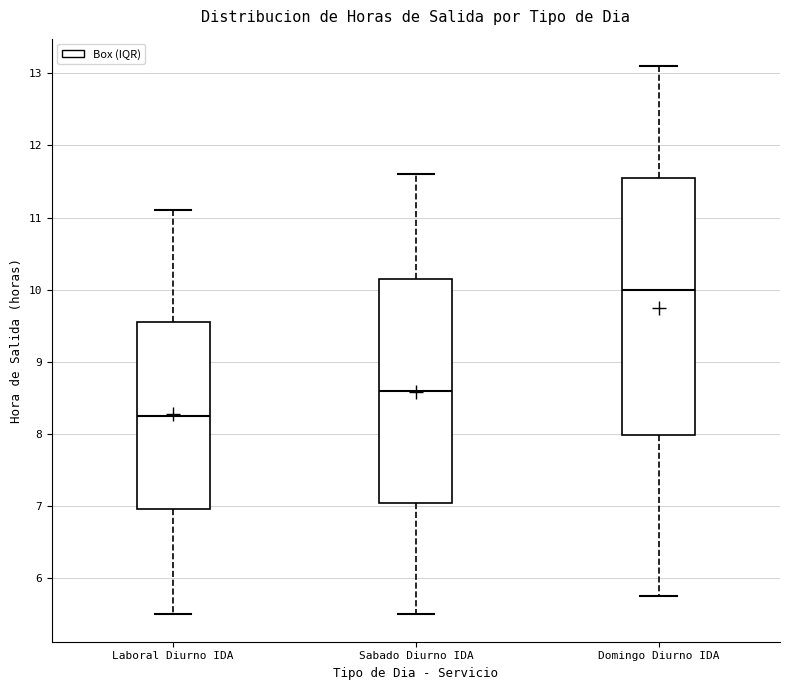

Reading left to right, transcribe this box plot: for each box, give where its median line is, the range the box spans, and where its two whiskers end, as read against the y-axis. The values are not printed on the chart, so give them approximately, as read against the axis.

Laboral Diurno IDA: median 8.3, box 7.0 to 9.6, whiskers 5.5 to 11.1
Sabado Diurno IDA: median 8.6, box 7.1 to 10.2, whiskers 5.5 to 11.6
Domingo Diurno IDA: median 10.0, box 8.0 to 11.6, whiskers 5.8 to 13.1